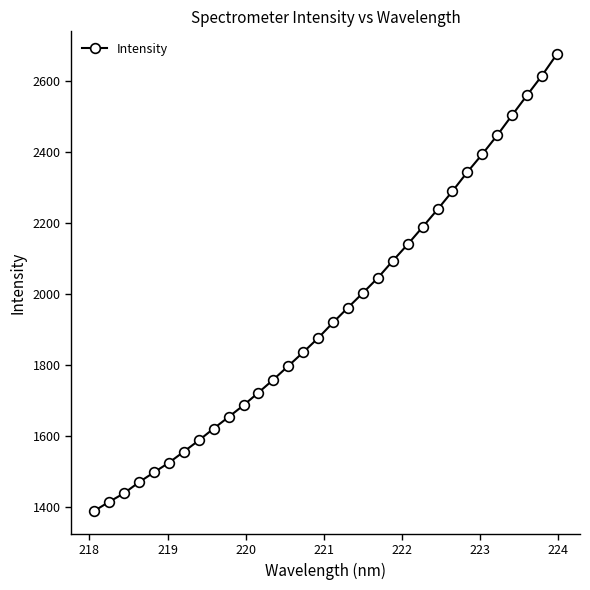

True or false: there are more than 2 points higher than both neighbors.

False